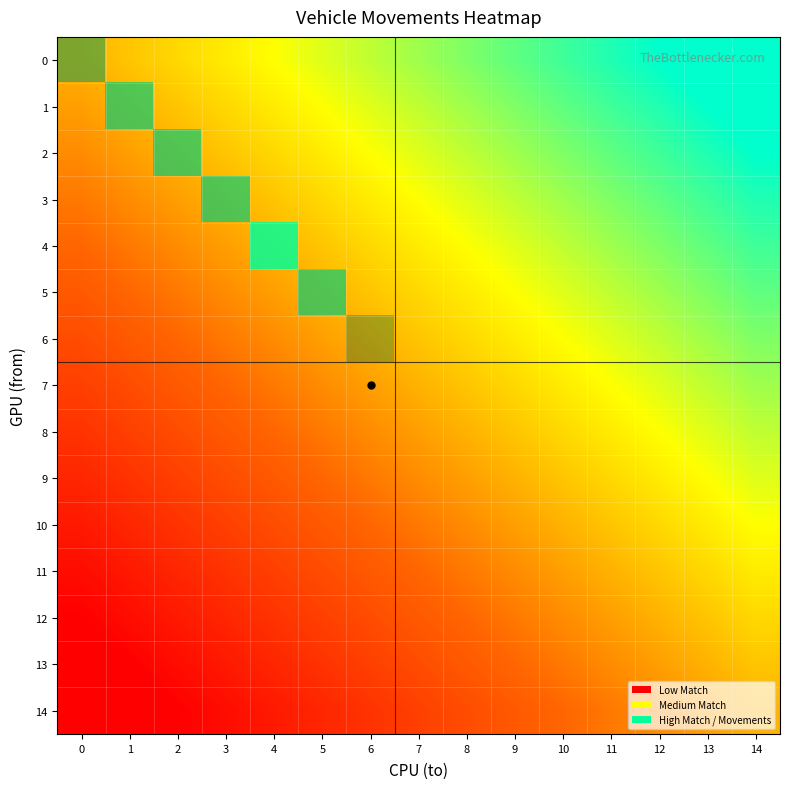

At which label does 2 reach its peak?

2